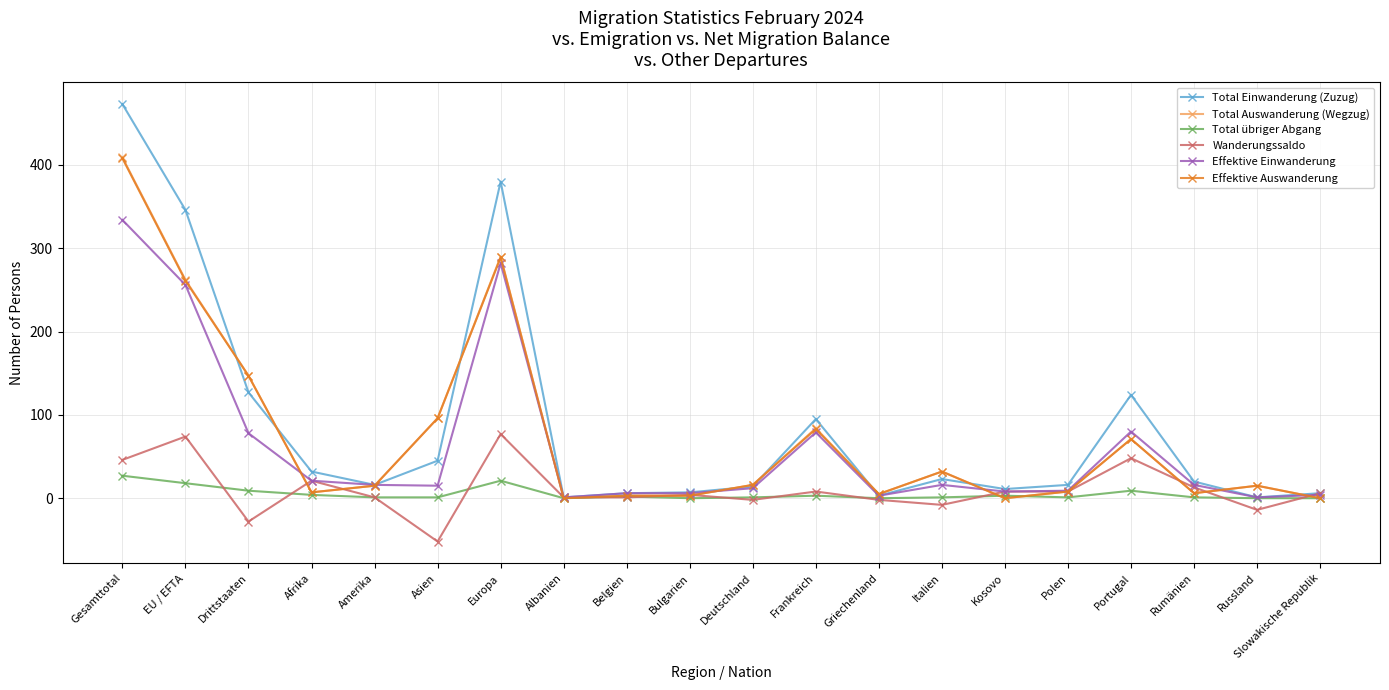

What is the average value of the Total Einwanderung (Zuzug) series?

87